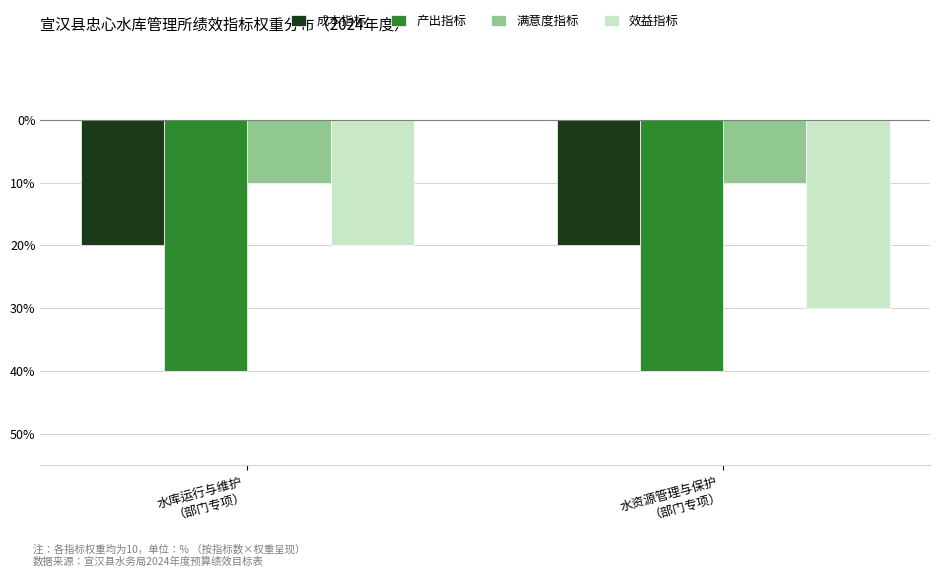

Which series has the widest spread of values?

效益指标